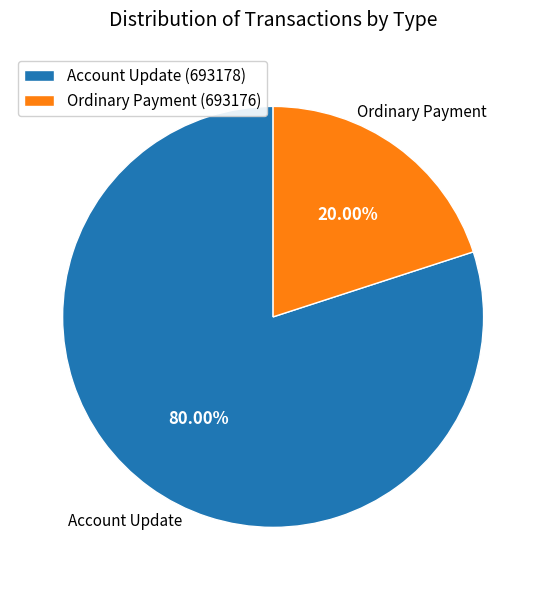

What percentage is the Account Update (693178) slice, to the nearest percent?

80%